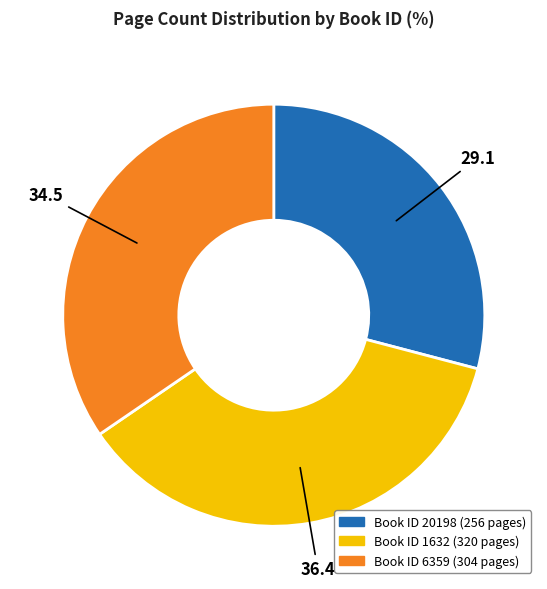

Is there any slice that represents more than half of the pie?

No